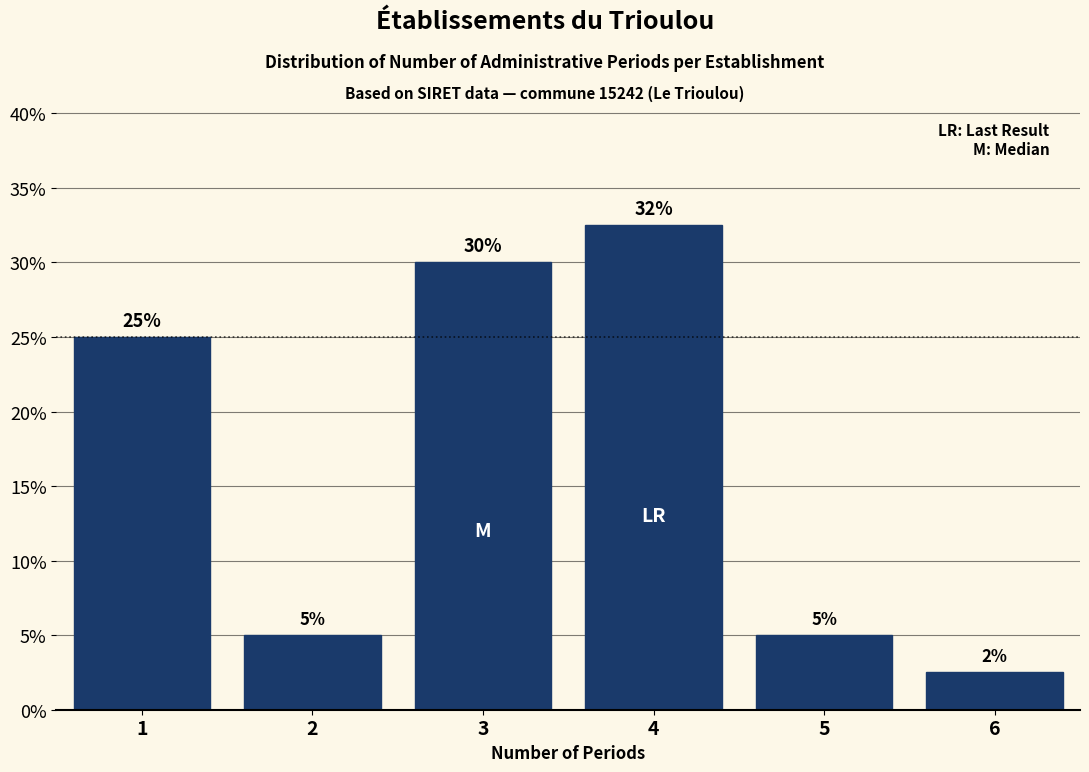

What is the value of the 4th bar from the left?

32.5